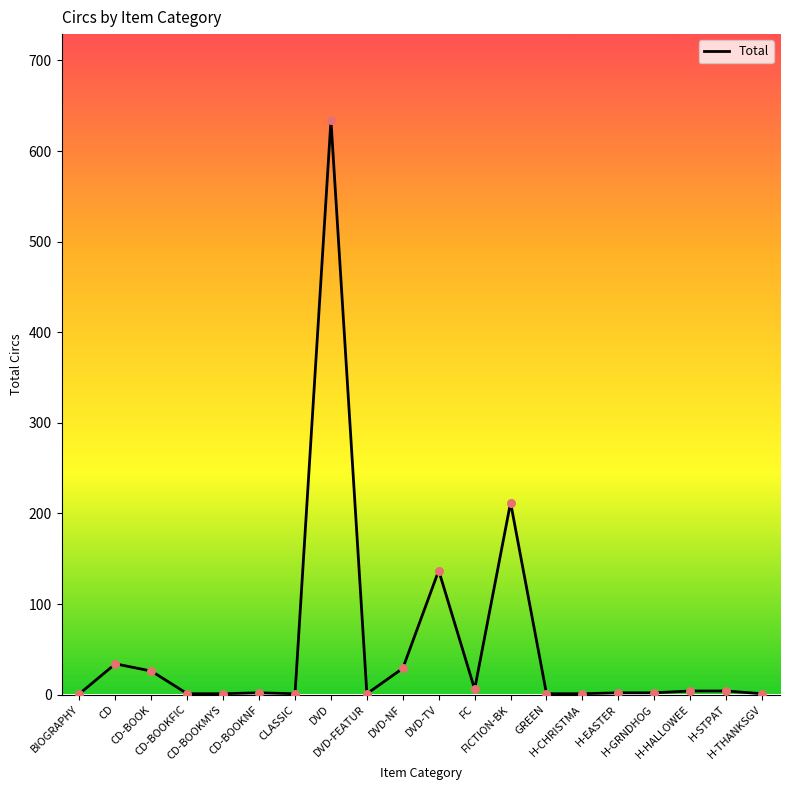

Approximately how many times larger is the value at CD-BOOK compared to CLASSIC?

26.0